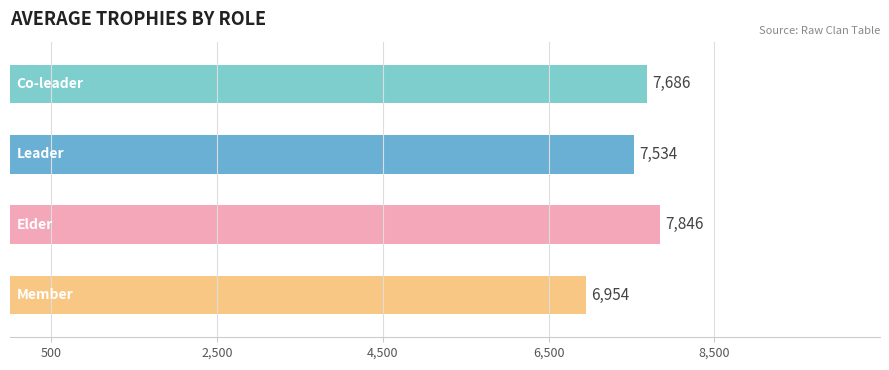

What is the value of the 4th bar from the top?

6953.6